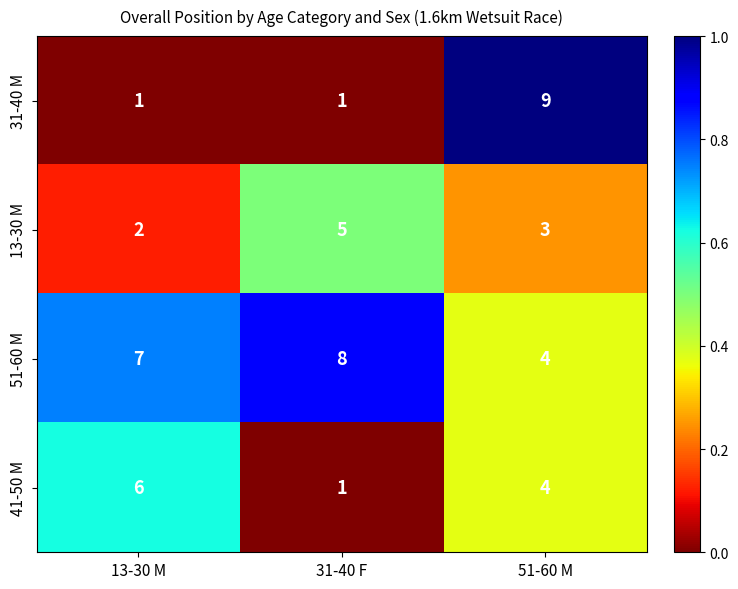

List the series in order of their peak value, lowest first.

13-30 M, 41-50 M, 51-60 M, 31-40 M